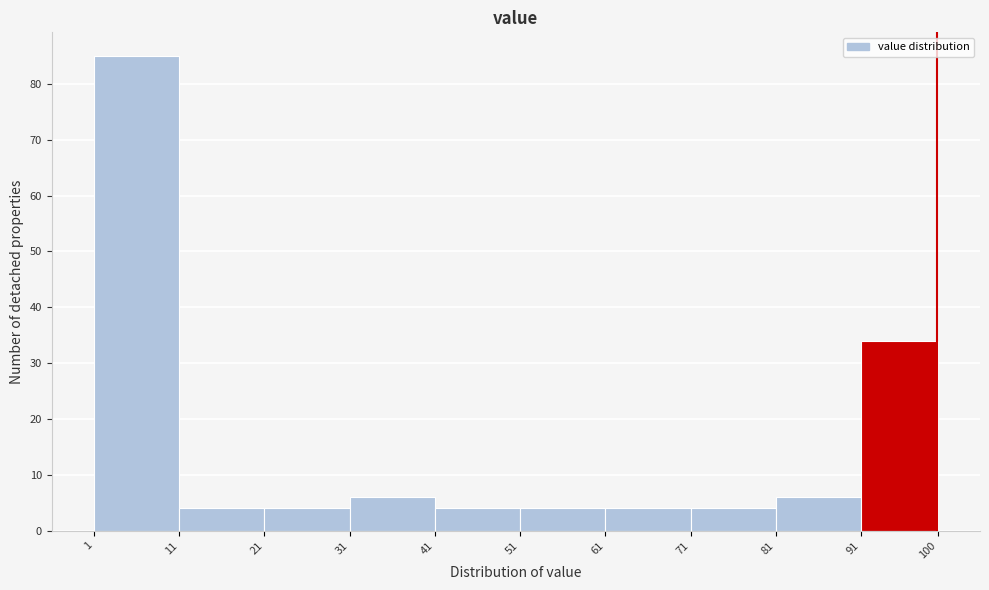

Reading left to right, transcribe this chart: for each bar, give the range it covers on the x-axis and its height. The values are not printed on the chart, so give them approximately, as read against the axis.

1 to 11: 85
11 to 21: 4
21 to 31: 4
31 to 41: 6
41 to 51: 4
51 to 61: 4
61 to 71: 4
71 to 81: 4
81 to 91: 6
91 to 100: 34